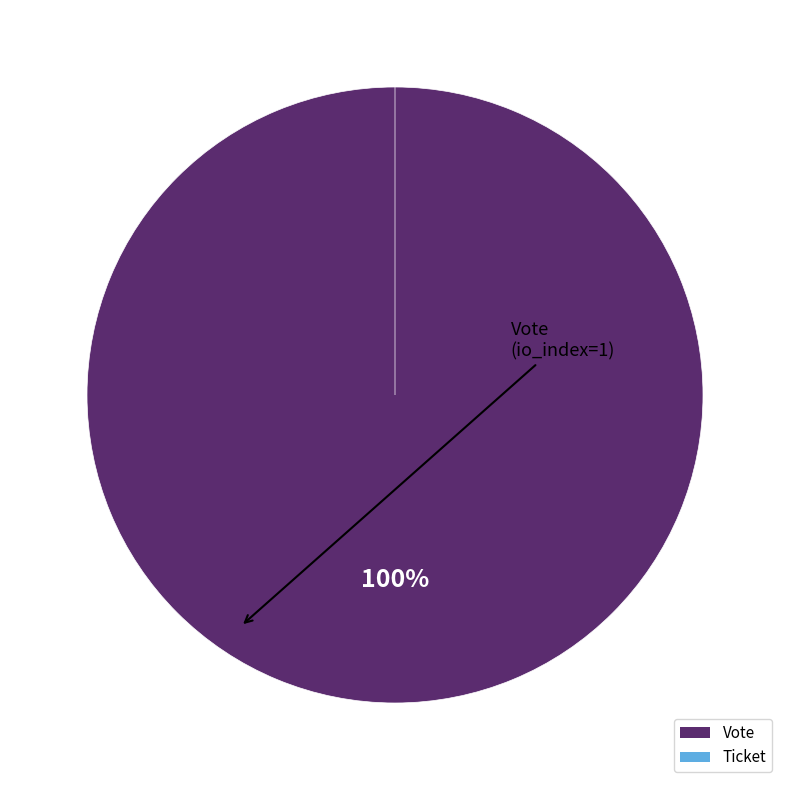

Which slice represents more than half of the pie?

Vote